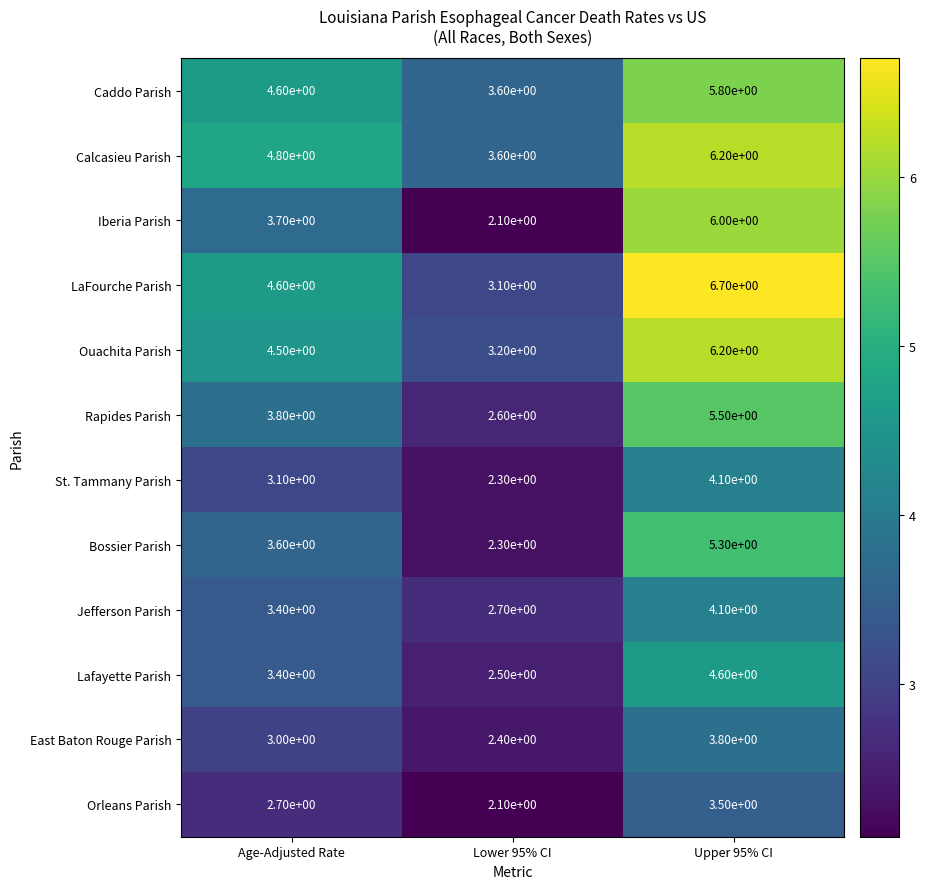

How many categories are shown in the chart?

3